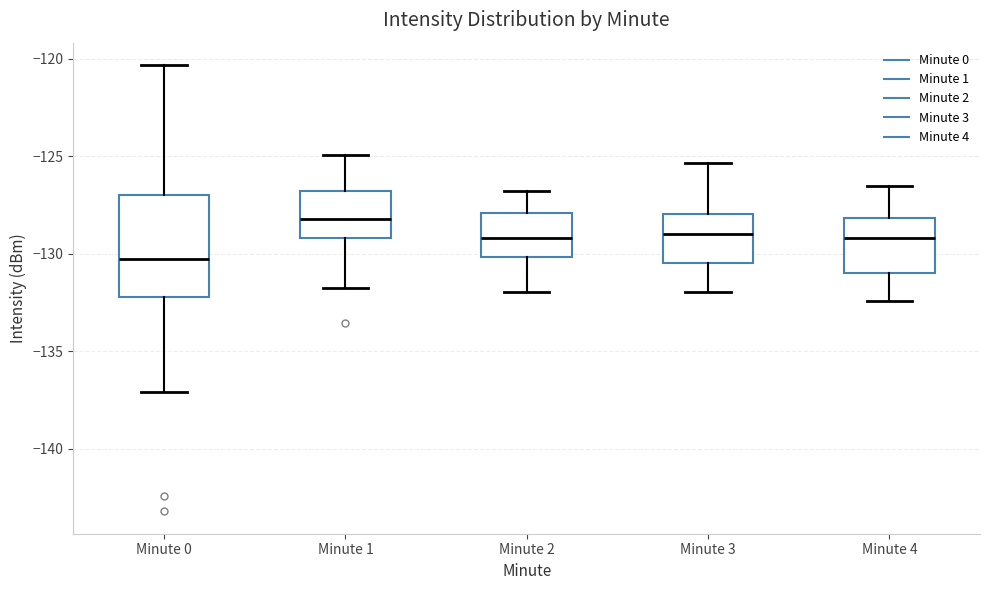

Reading left to right, transcribe this box plot: for each box, give where its median line is, the range the box spans, and where its two whiskers end, as read against the y-axis. The values are not printed on the chart, so give them approximately, as read against the axis.

Minute 0: median -130.5, box -132.0 to -127.0, whiskers -137.0 to -120.5
Minute 1: median -128.0, box -129.0 to -127.0, whiskers -132.0 to -125.0
Minute 2: median -129.0, box -130.0 to -128.0, whiskers -132.0 to -127.0
Minute 3: median -129.0, box -130.5 to -128.0, whiskers -132.0 to -125.5
Minute 4: median -129.0, box -131.0 to -128.0, whiskers -132.5 to -126.5